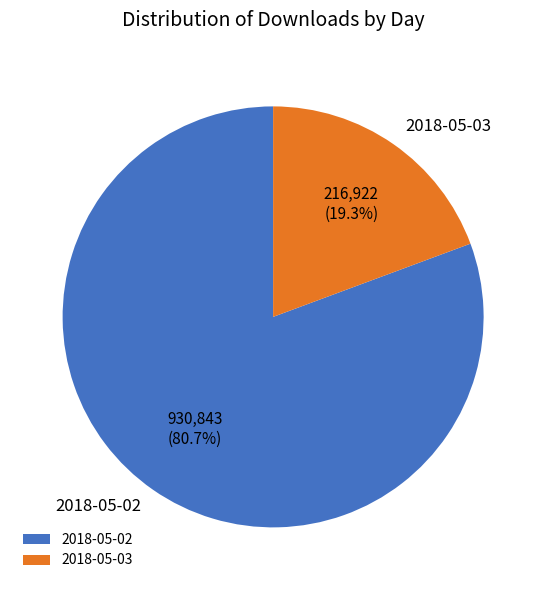

Which slice represents more than half of the pie?

2018-05-02